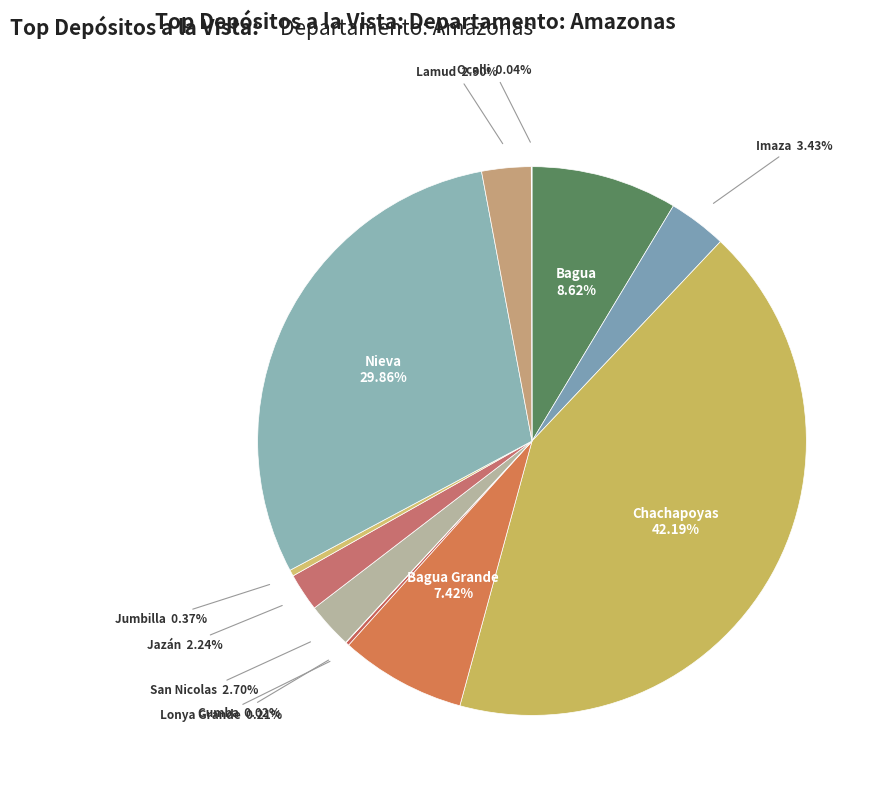

The Jazán slice represents 2% of the pie. True or false?

True